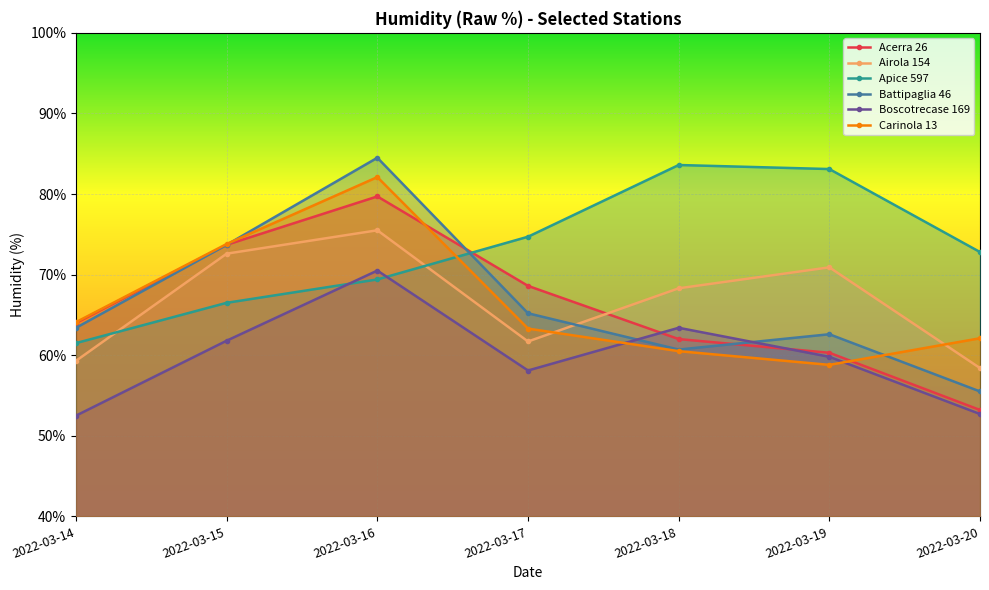

Is it true that Battipaglia 46 equals 33.4 at 2022-03-16?

False